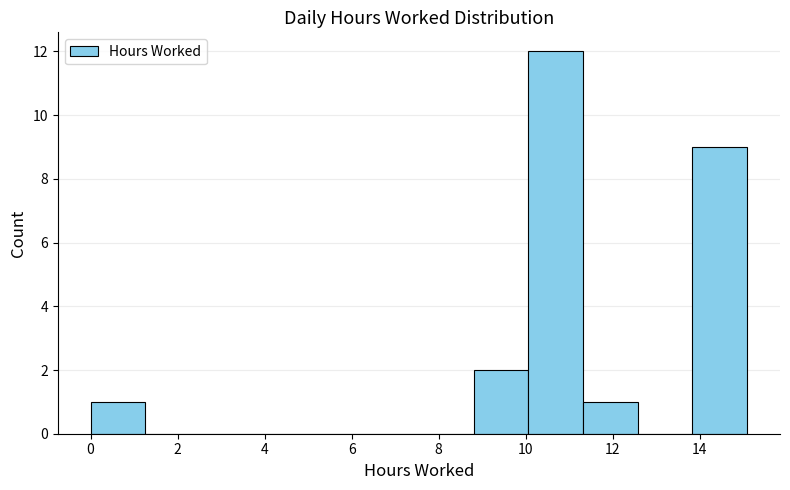

Which range on the x-axis has the tallest bar?

10.0 to 11.4